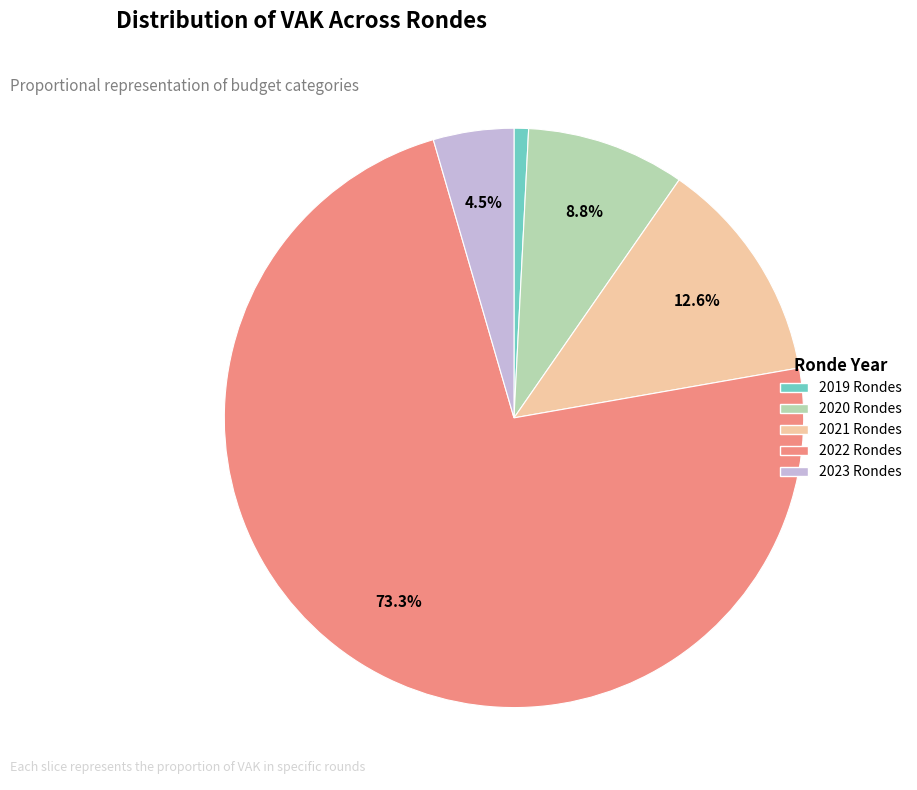

Is there a majority slice in this chart?

Yes